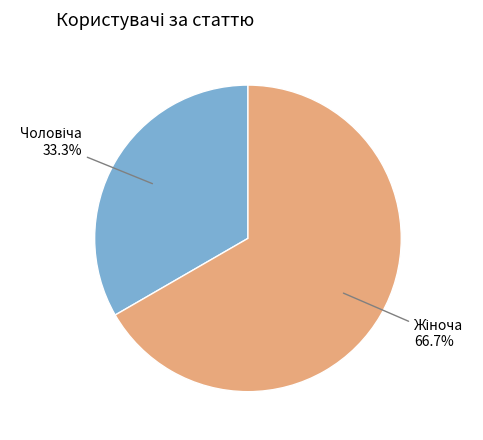

Does any single category account for the majority?

Yes